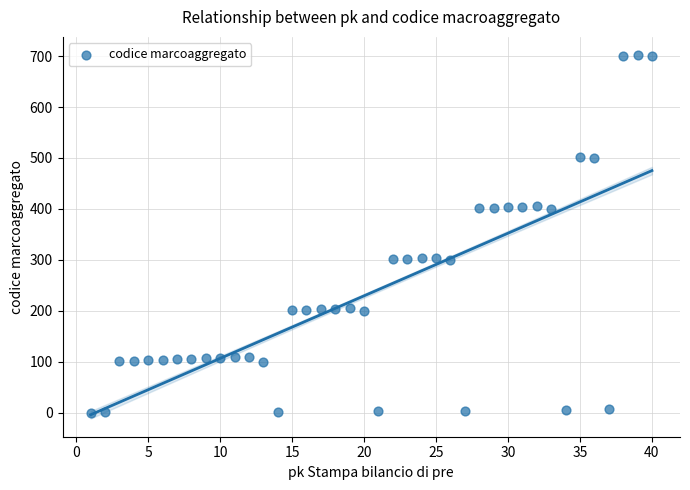

What is the range of X values (max minus min)?

39